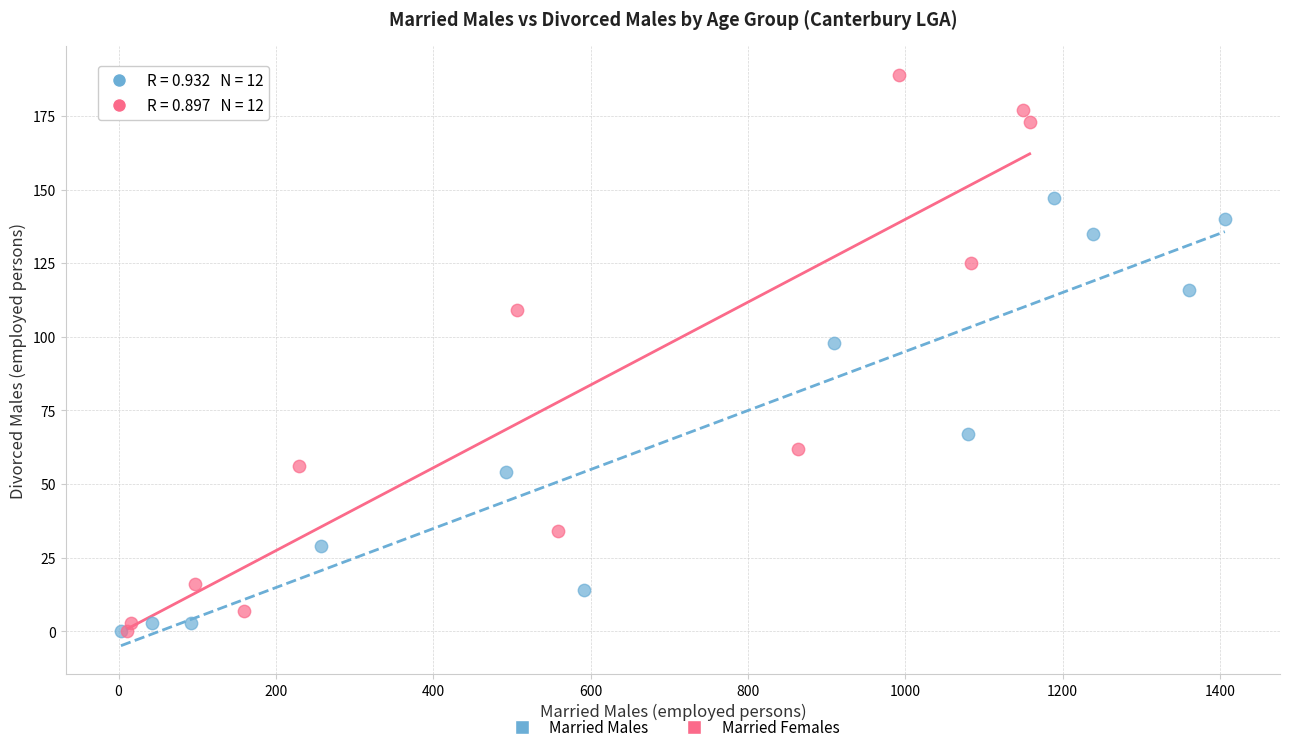

Which series has the largest Y range (max minus min)?

Married Females